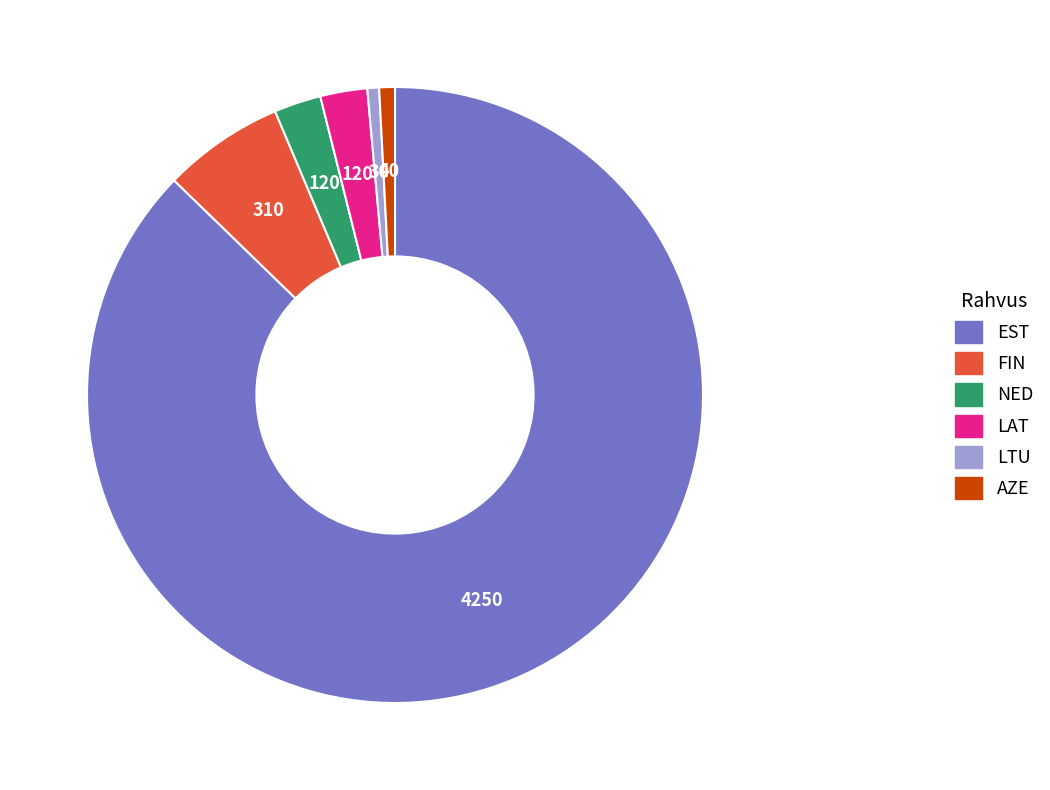

Do LTU and EST together represent more than half of the pie?

Yes